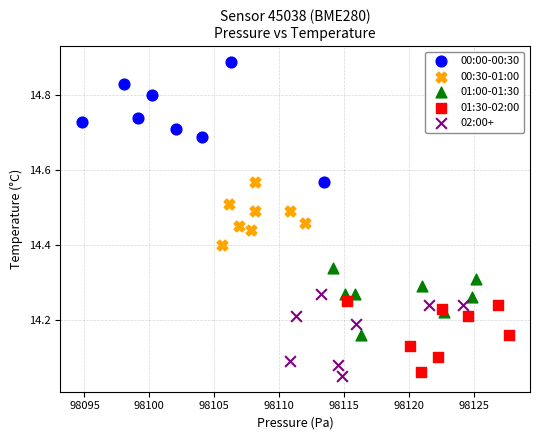

What are all the series names shown in the legend?

00:00-00:30, 00:30-01:00, 01:00-01:30, 01:30-02:00, 02:00+